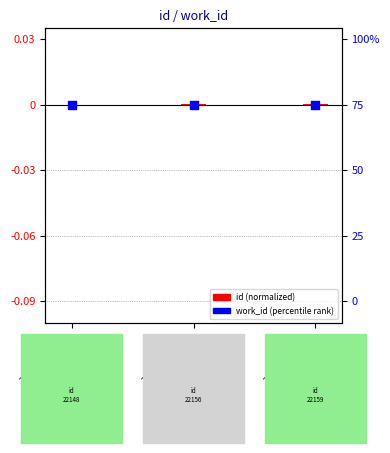

What are all the series names shown in the legend?

id, work_id